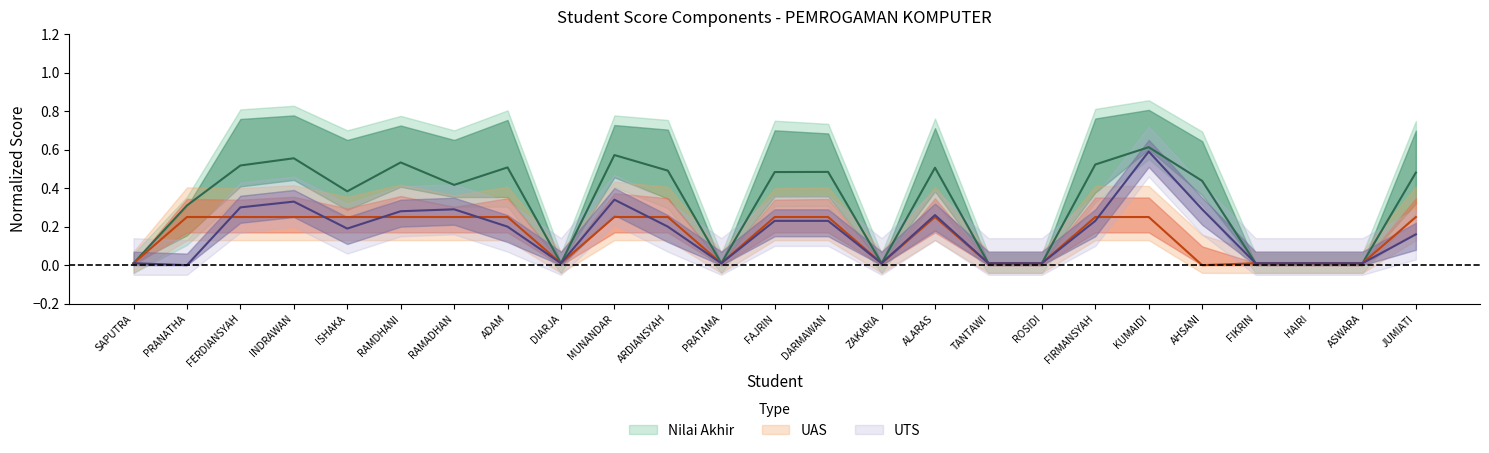

Is it true that UAS equals 0.2 at MUNANDAR?

False